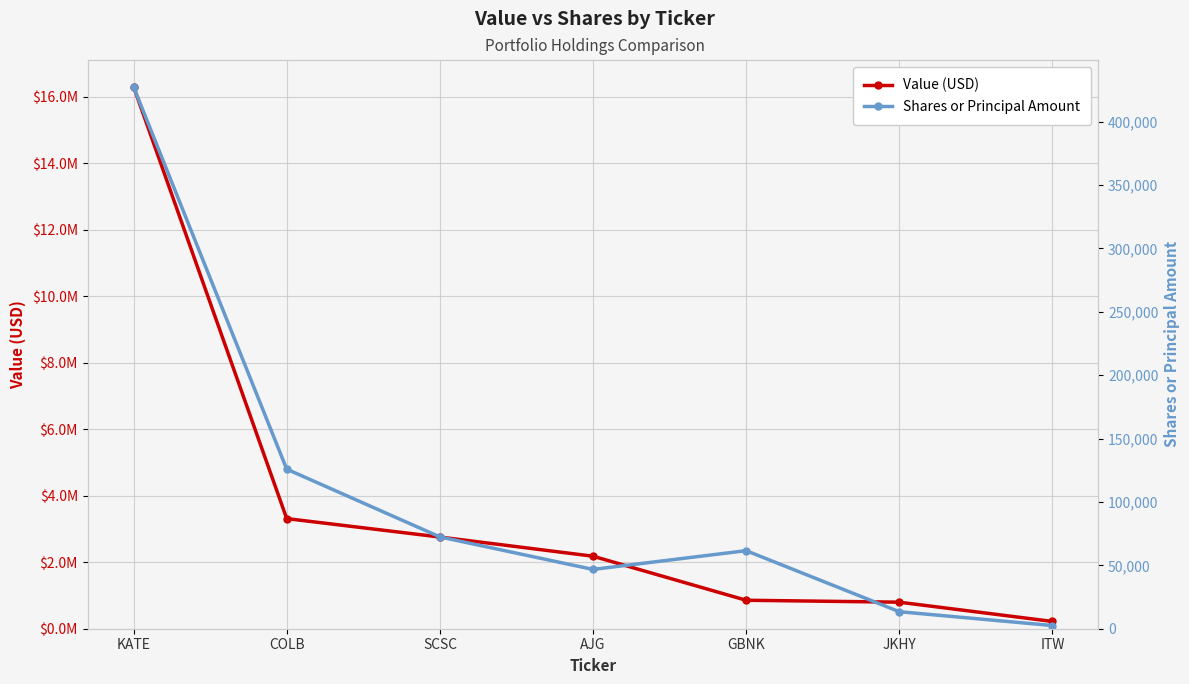

What is the maximum value shown in the chart?

16296000